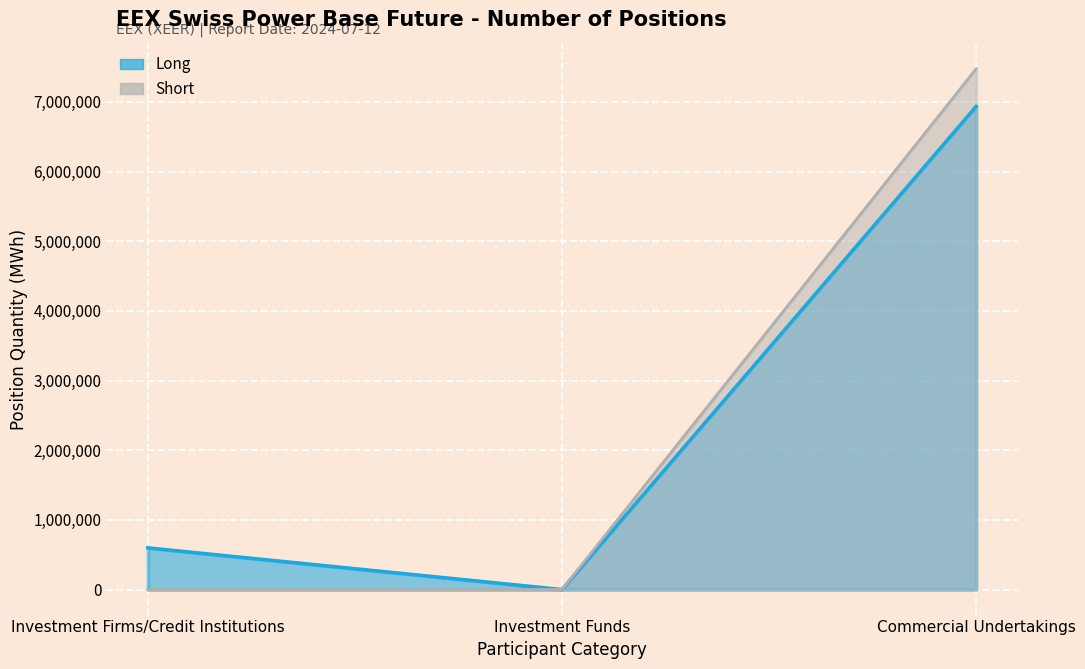

At which category is the sum across all series the highest?

Commercial Undertakings